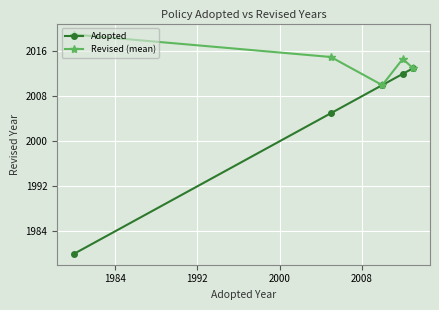

Which series has the largest range (max minus min)?

Adopted